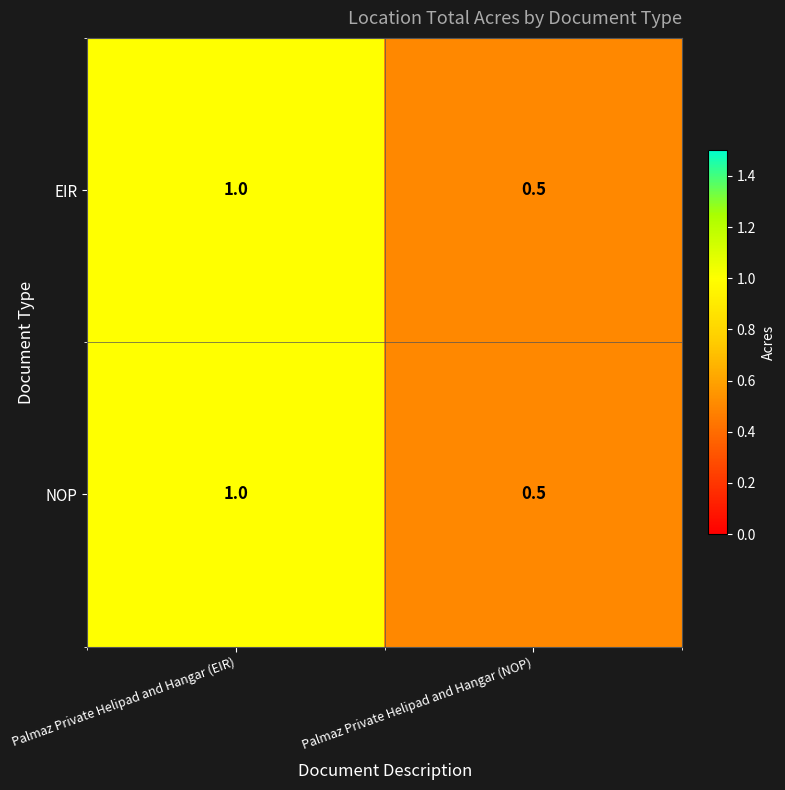

Is it true that NOP equals 0.5 at Palmaz Private Helipad and Hangar (NOP)?

True